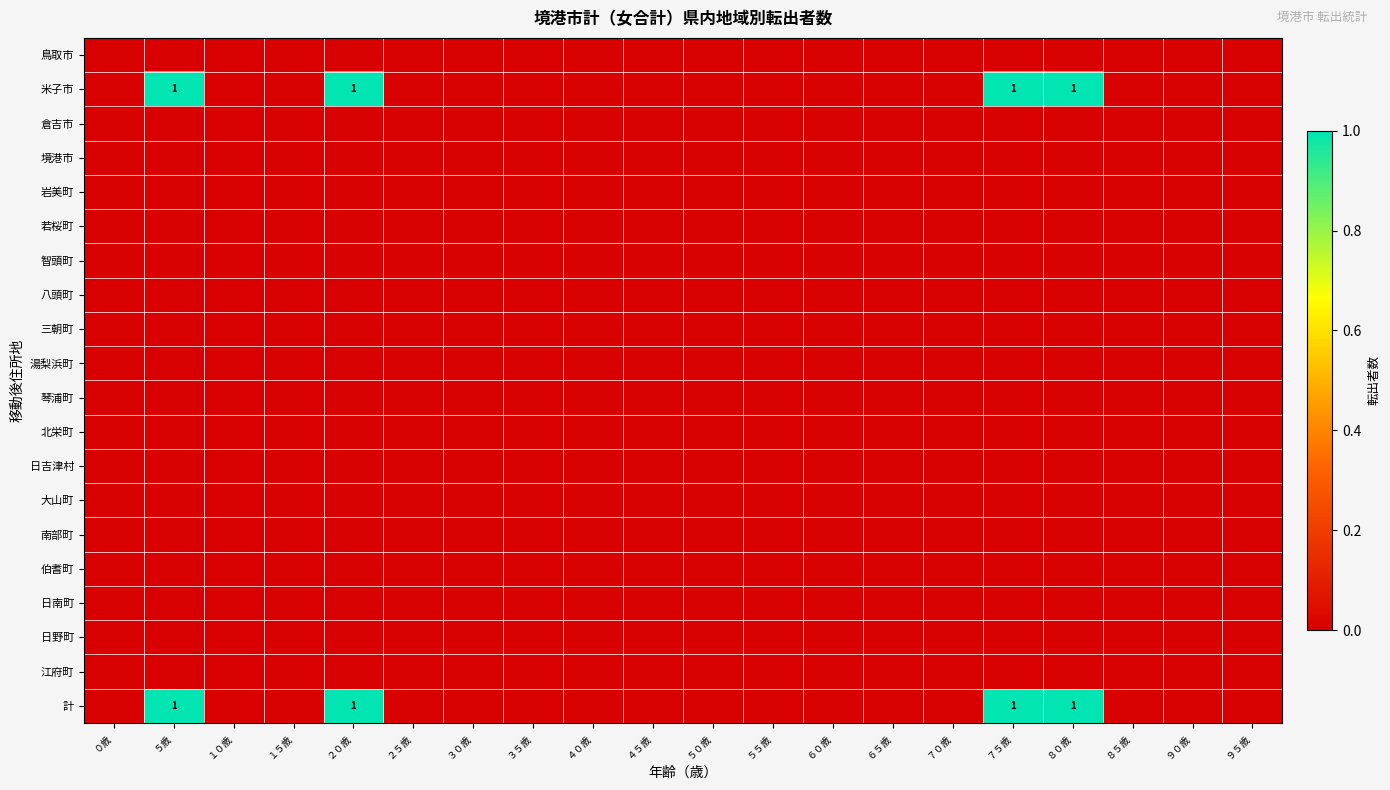

At ３５歳, list the series in order from largest to smallest.

鳥取市, 米子市, 倉吉市, 境港市, 岩美町, 若桜町, 智頭町, 八頭町, 三朝町, 湯梨浜町, 琴浦町, 北栄町, 日吉津村, 大山町, 南部町, 伯耆町, 日南町, 日野町, 江府町, 計